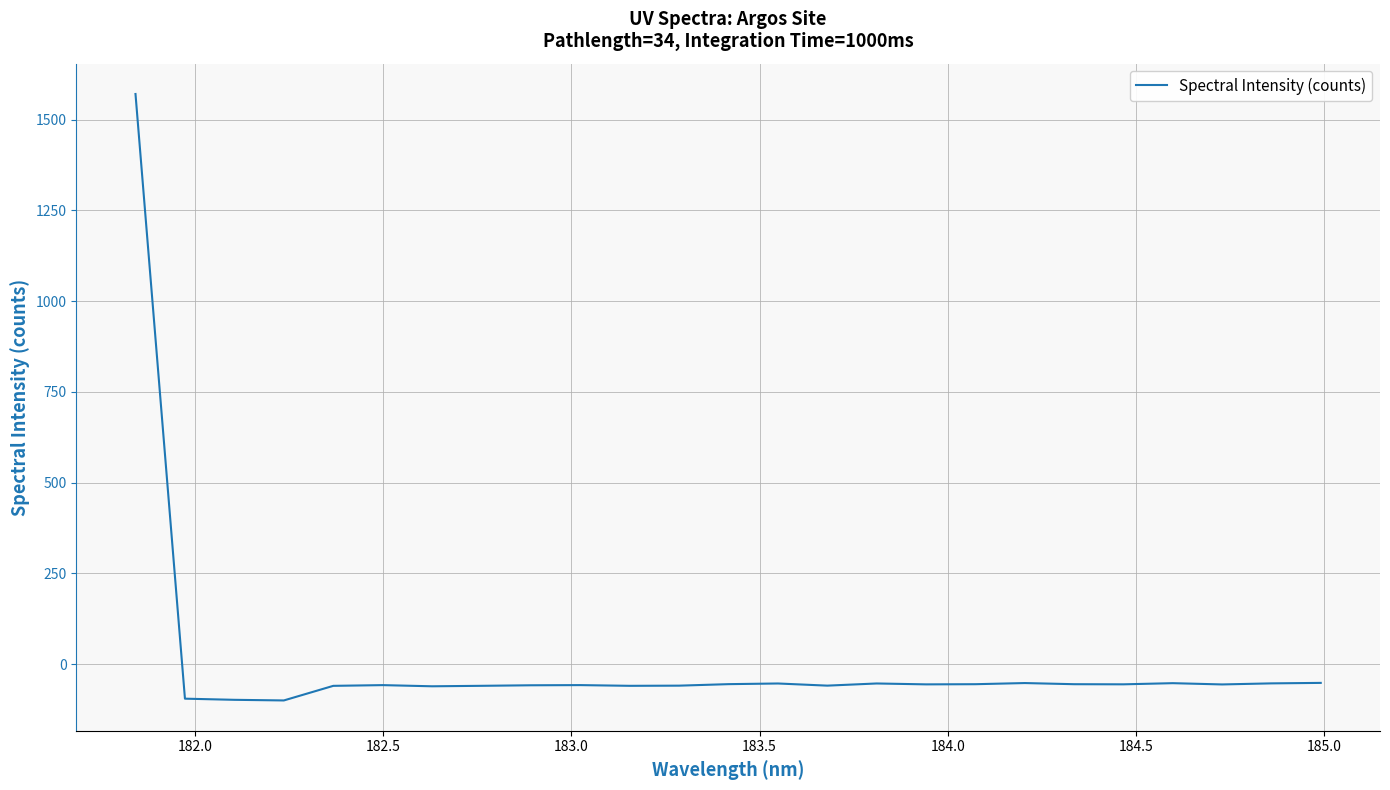

What is the difference between the maximum and minimum values?

1670.9